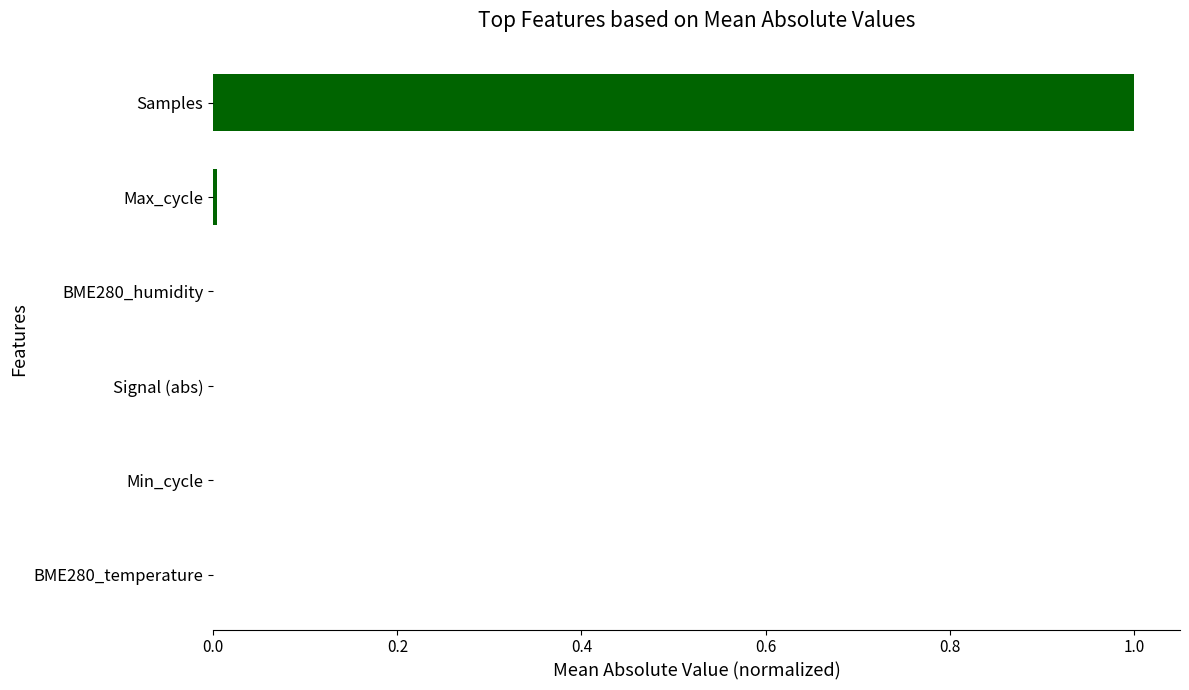

True or false: the data shows 0.0 at Min_cycle.

True